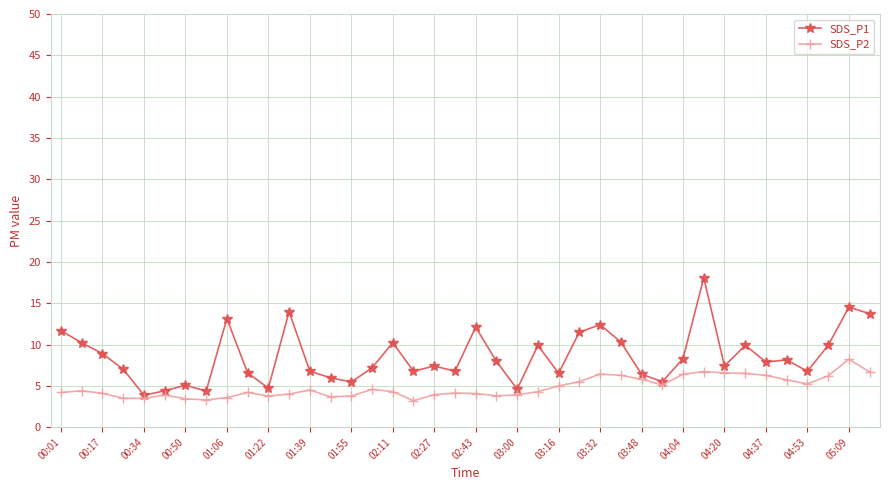

List the series in order of their overall mean, lowest first.

SDS_P2, SDS_P1